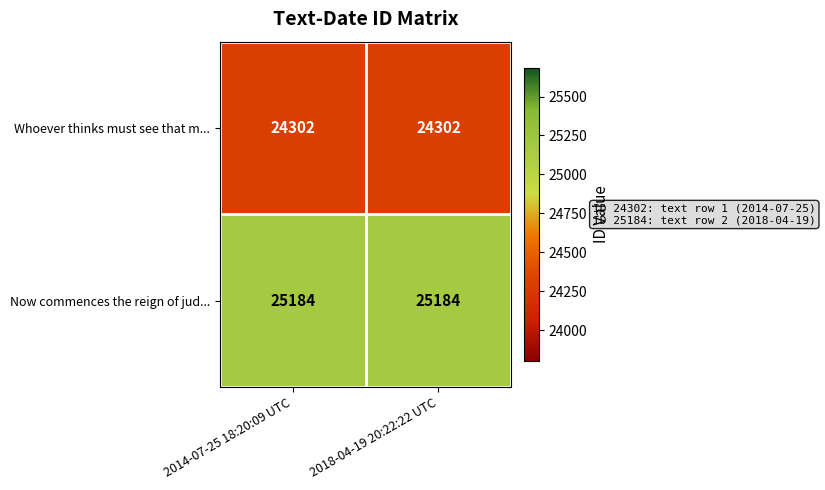

What value does the Whoever thinks must see that m... series have at 2018-04-19 20:22:22 UTC?

24302